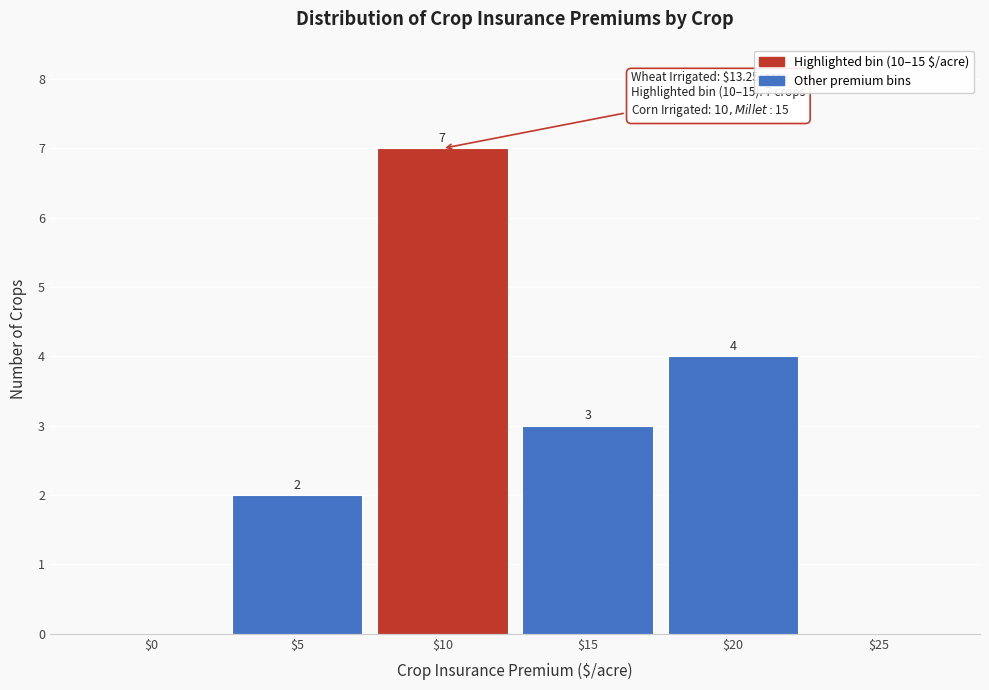

What is the greatest value displayed?

7